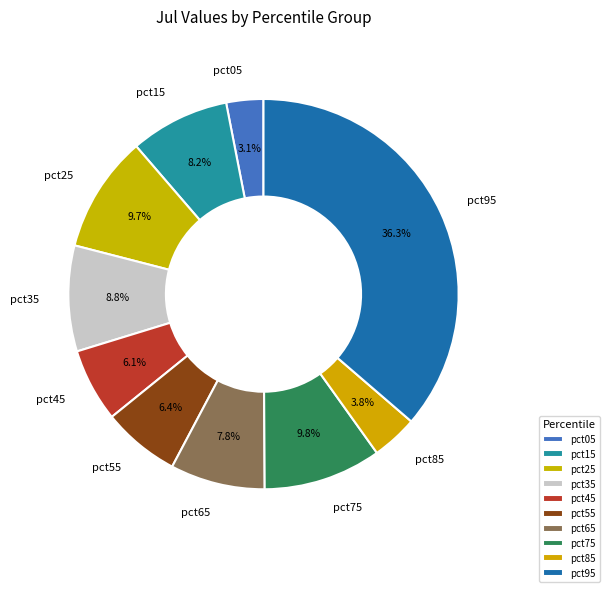

What portion of the pie excludes pct65?

92.2%